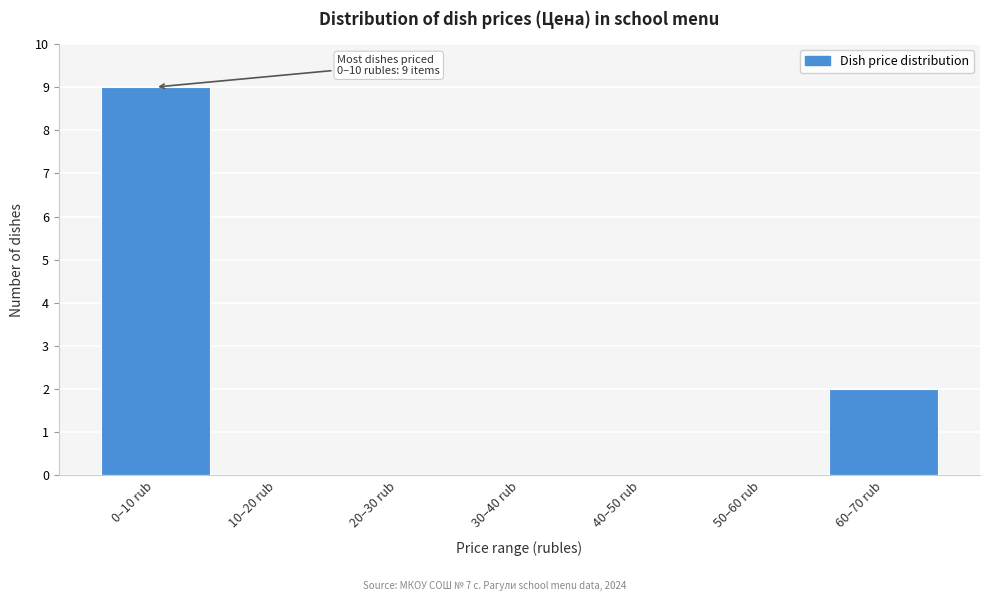

Reading right to left, what are all the values shown in this chart?

60–70 rub=2	50–60 rub=0	40–50 rub=0	30–40 rub=0	20–30 rub=0	10–20 rub=0	0–10 rub=9